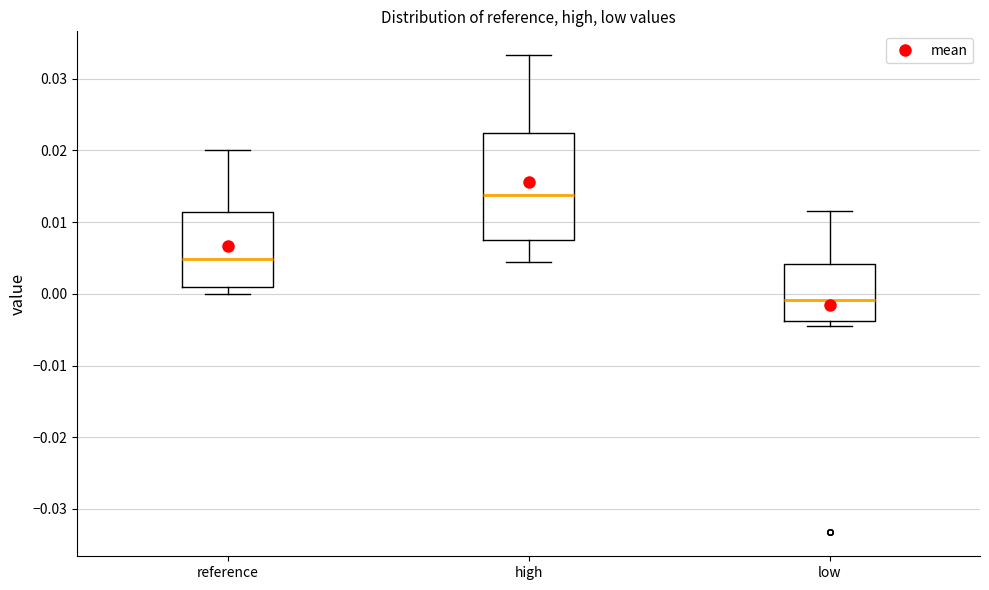

Reading left to right, transcribe this box plot: for each box, give where its median line is, the range the box spans, and where its two whiskers end, as read against the y-axis. The values are not printed on the chart, so give them approximately, as read against the axis.

reference: median 0.005, box 0.001 to 0.011, whiskers 0.000 to 0.020
high: median 0.014, box 0.007 to 0.022, whiskers 0.004 to 0.033
low: median -0.001, box -0.004 to 0.004, whiskers -0.004 (just below the box's lower edge) to 0.011